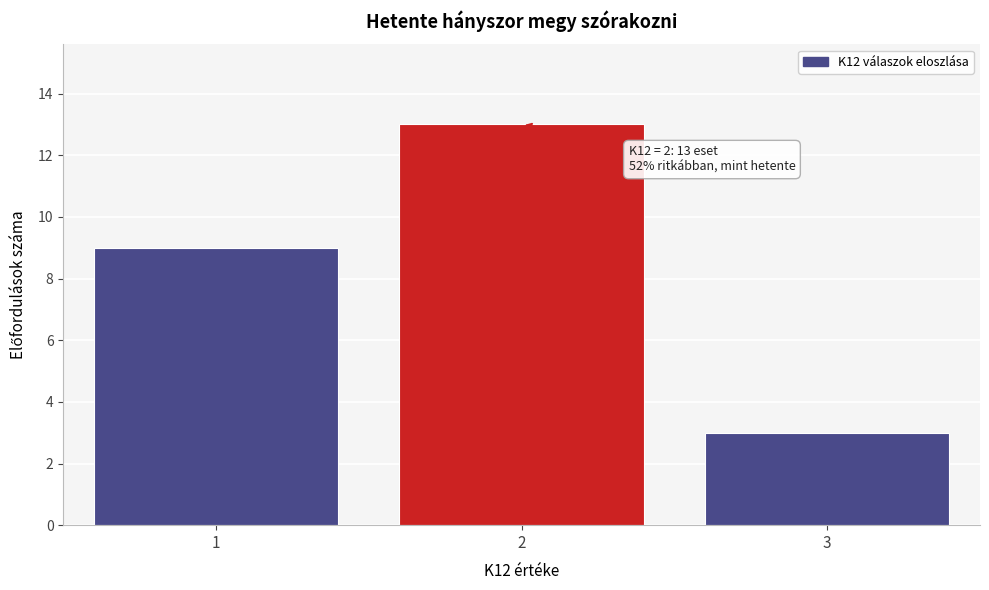

Which range on the x-axis has the tallest bar?

1.5 to 2.5